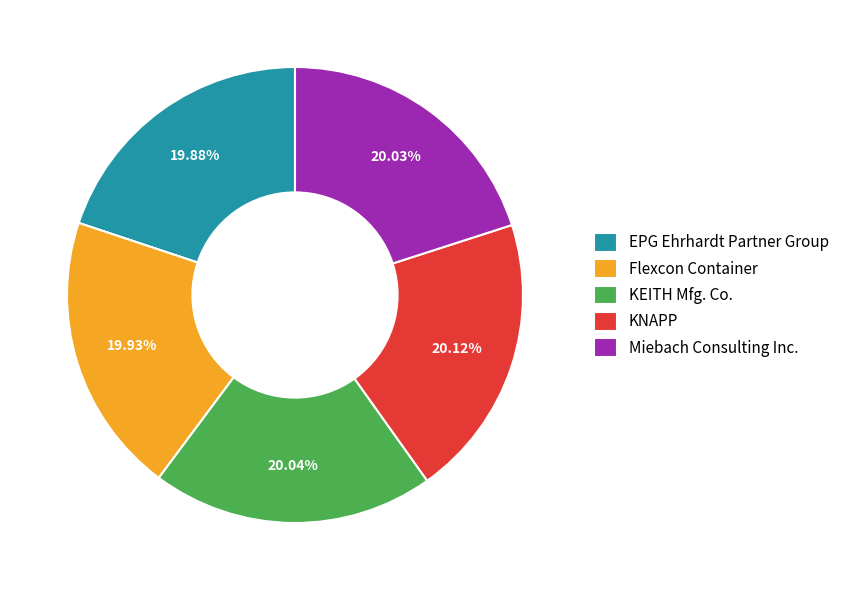

What percentage do Miebach Consulting Inc. and KEITH Mfg. Co. together represent?

40.1%